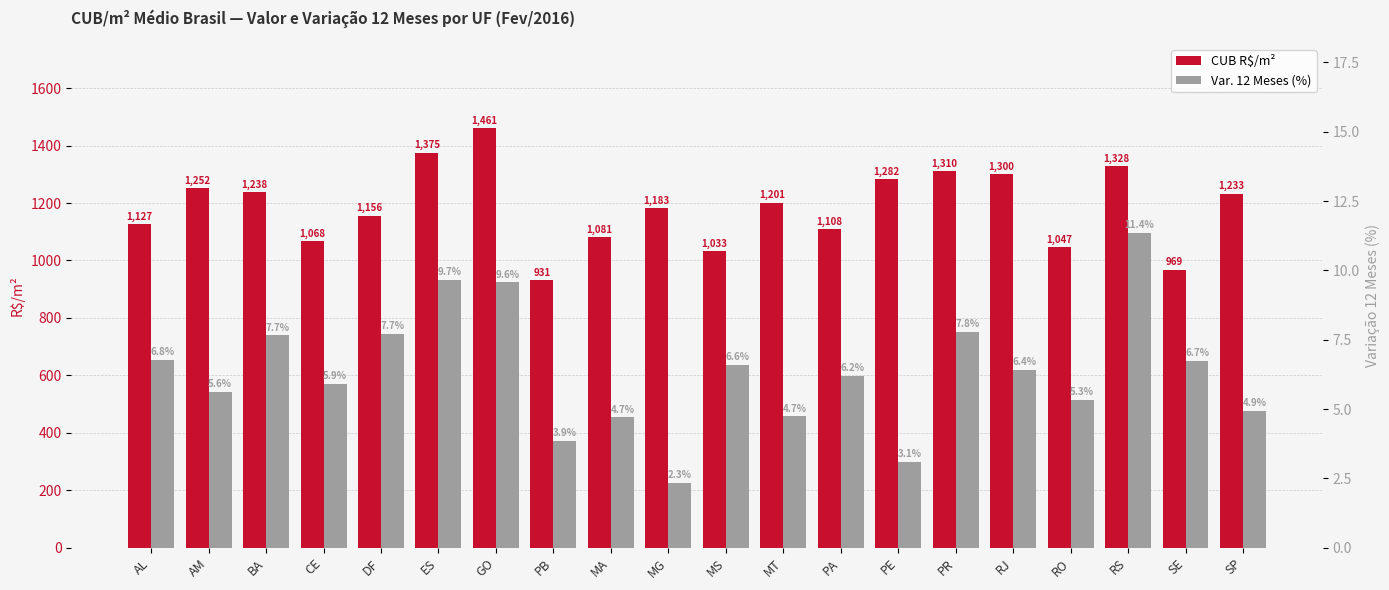

At which label is CUB R$/m² closest to 1196?

MT